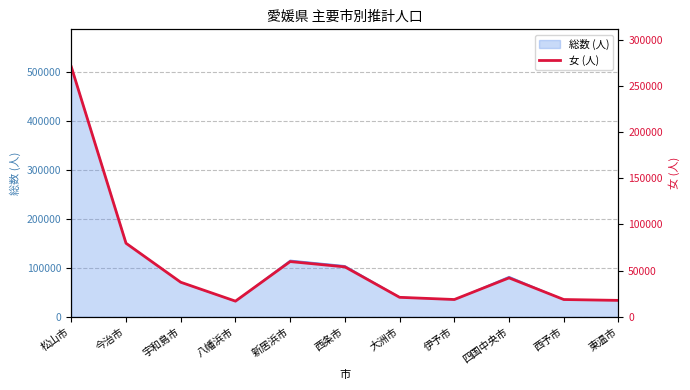

At which category does the chart reach its minimum across all series?

八幡浜市